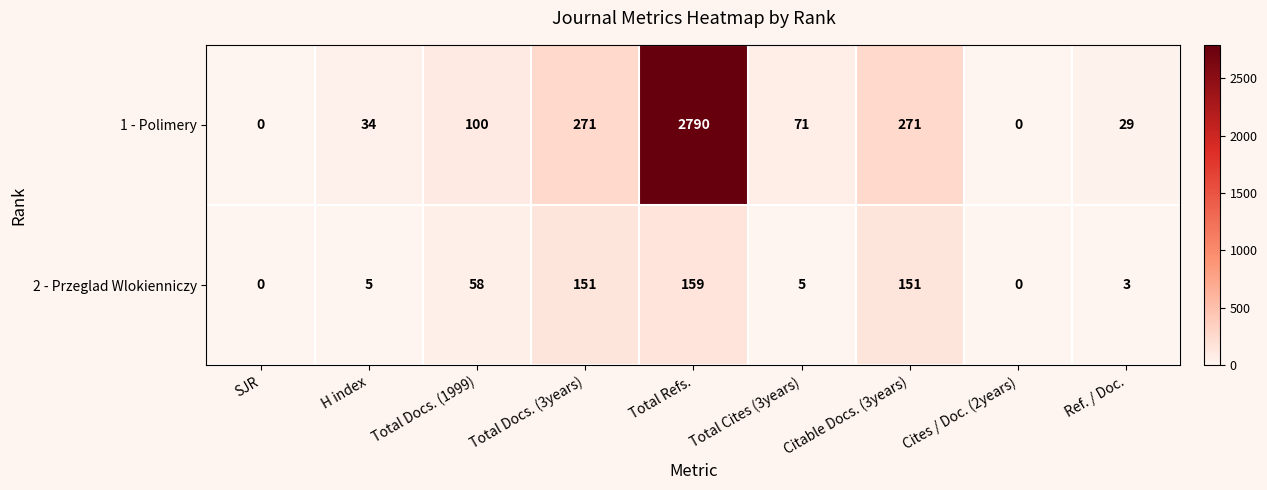

What is the average value of the 2 - Przeglad Wlokienniczy series?

59